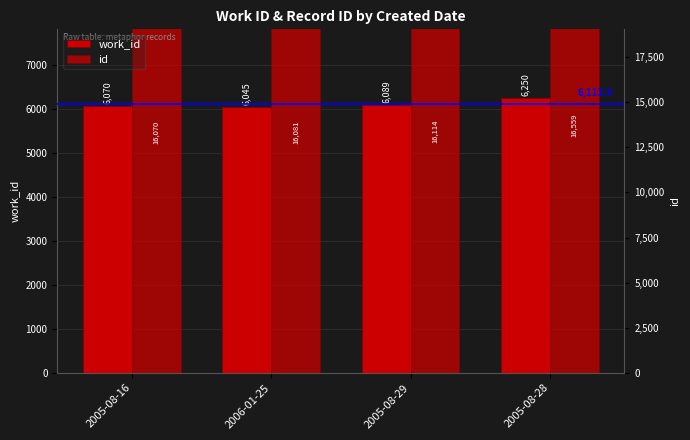

Is the value of id at 2005-08-28 greater than the value of work_id at 2006-01-25?

Yes